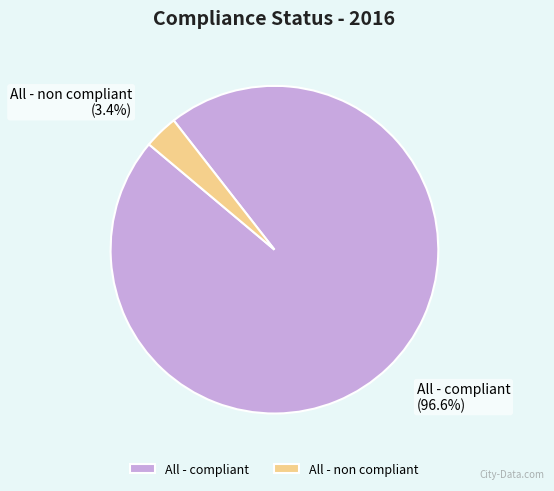

Rank the categories by value from highest to lowest.

All - compliant, All - non compliant